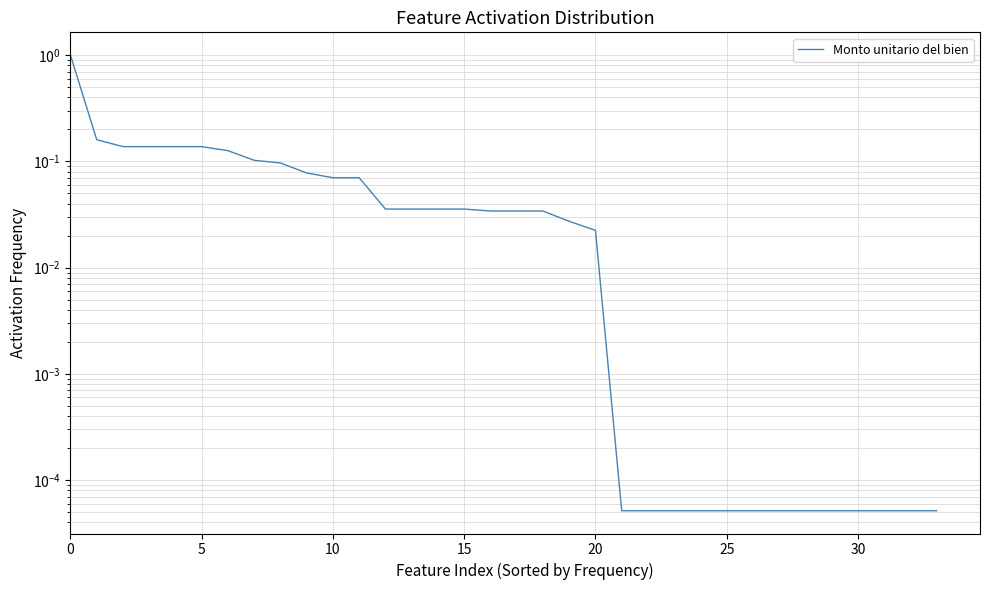

The chart shows a value of 0.1 at 14. True or false?

False